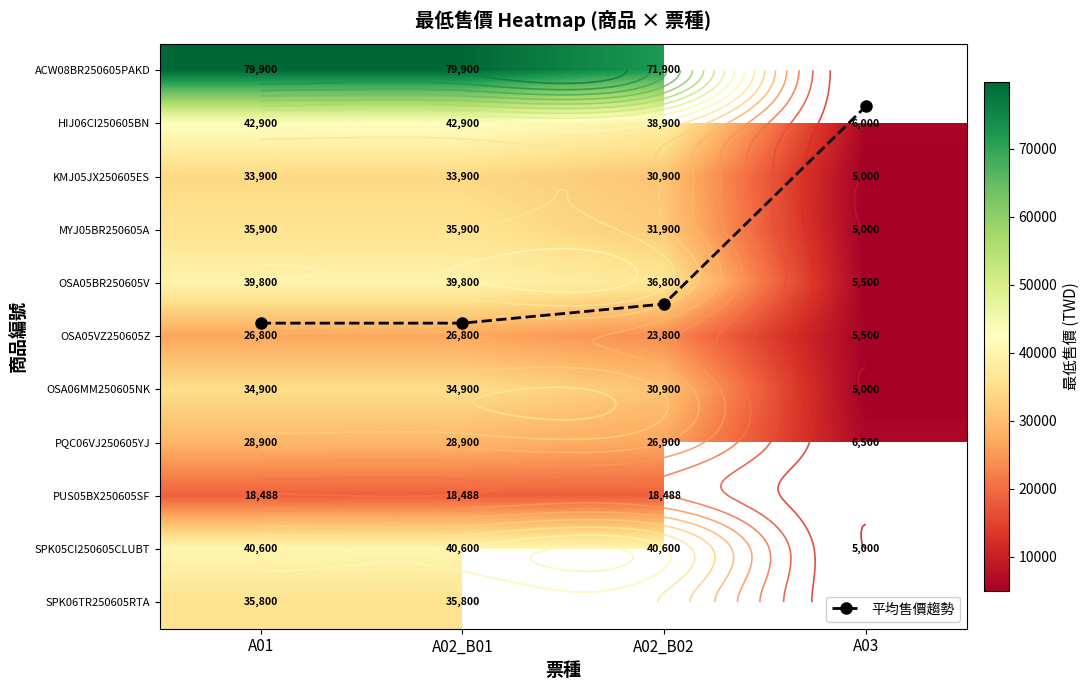

Count the MYJ05BR250605A values in the range 31900 to 35900.

3